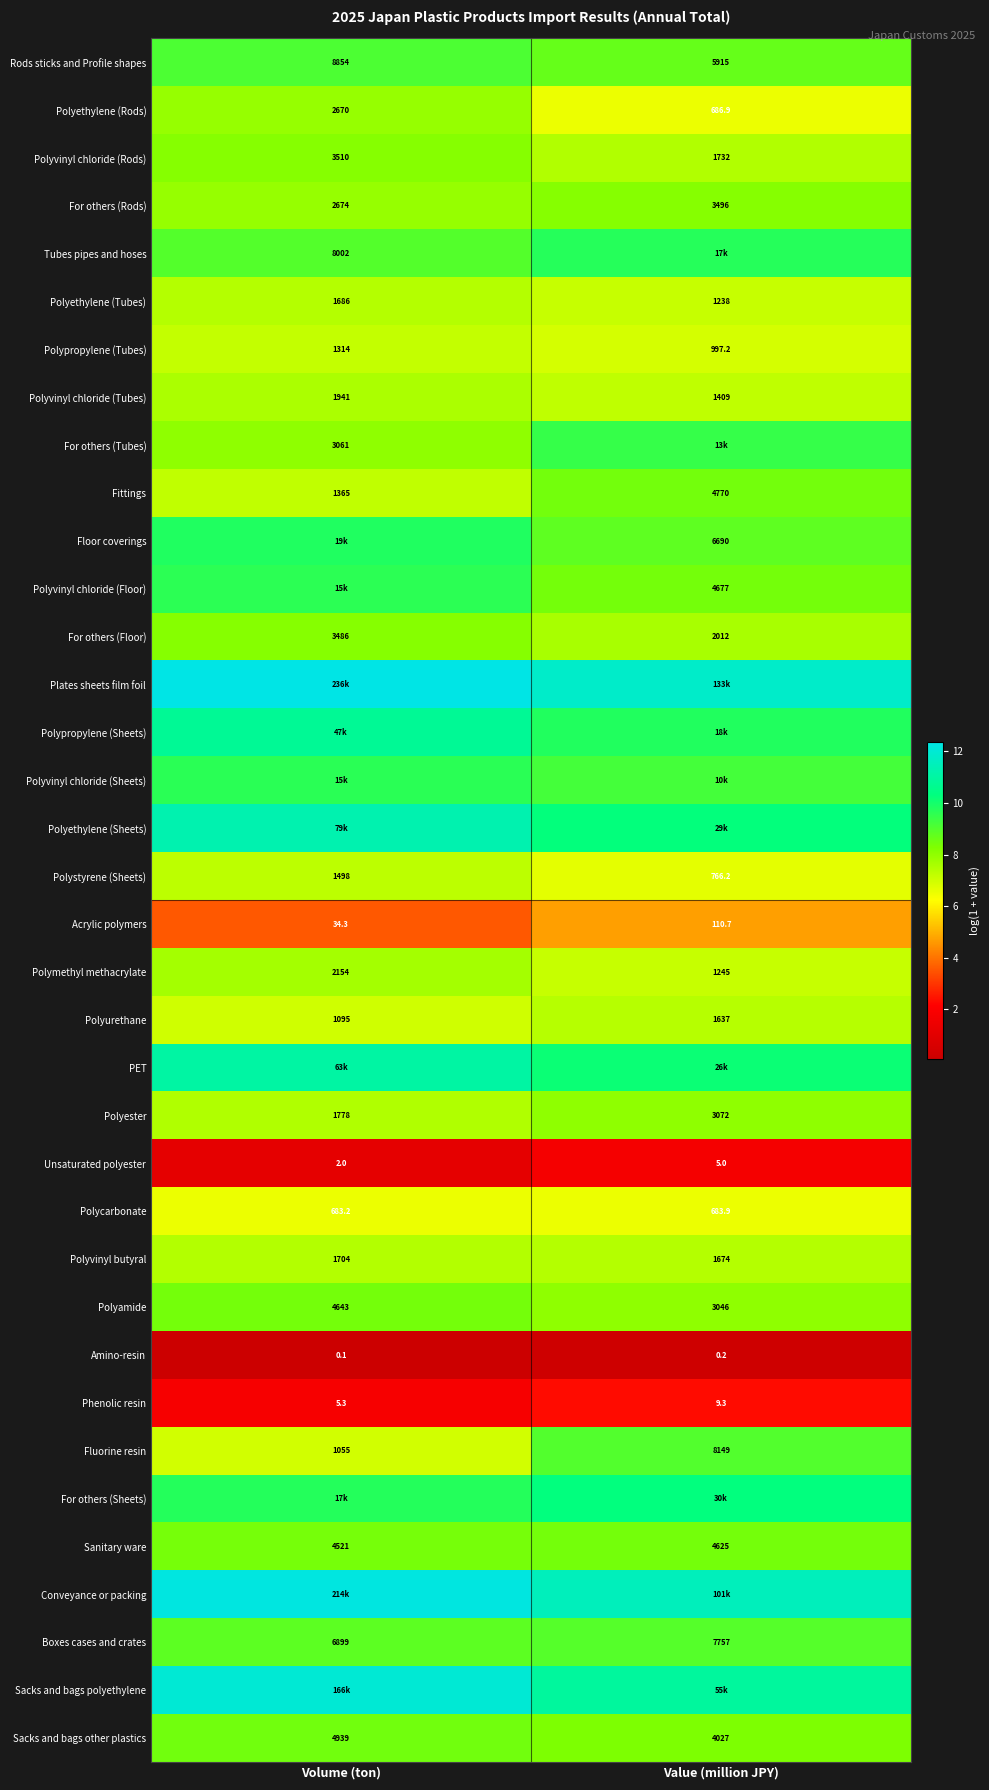

List the labels in order of Polyvinyl chloride (Tubes) value, largest first.

Volume (ton), Value (million JPY)